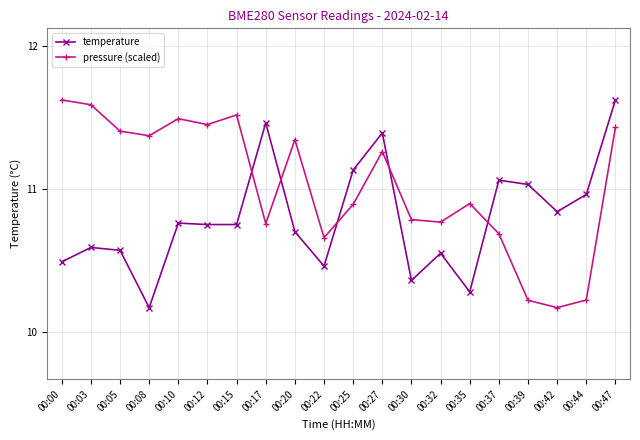

Where does the pressure (scaled) series first go above 11?

00:00